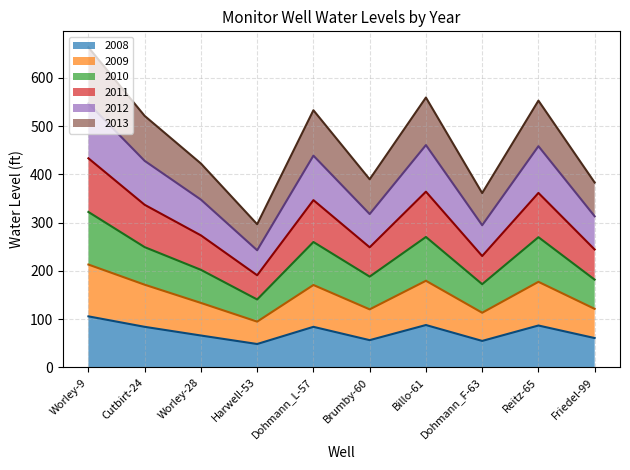

Which category has the highest value in the 2008 series?

Worley-9